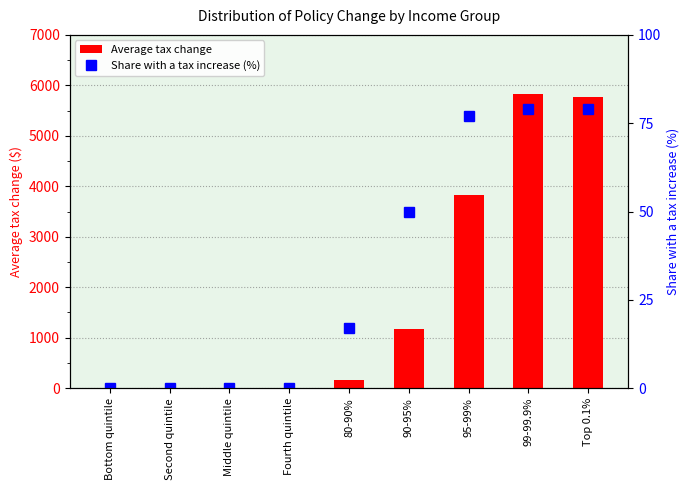

What is the difference between the Share with a tax increase (%) values at Top 0.1% and Fourth quintile?

79